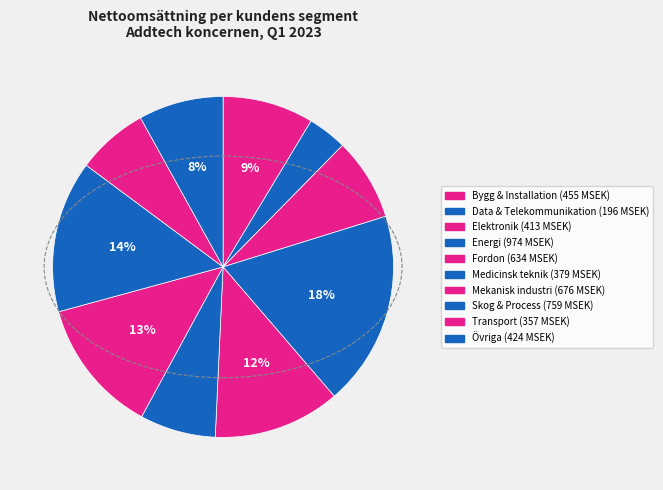

To the nearest percent, what is the average slice percentage?

10%